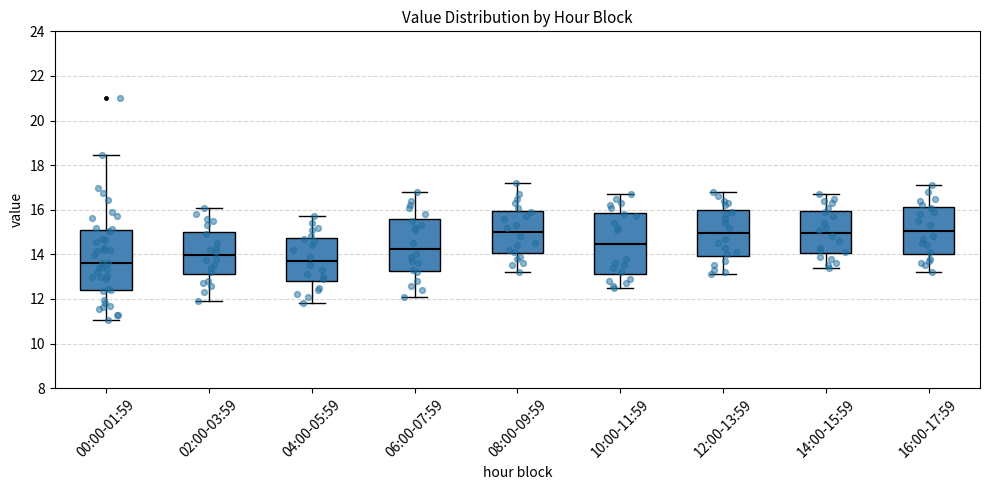

Reading left to right, read every box against the y-axis: the position of its median line, the range the box covers, and the ends of its whiskers. The values are not printed on the chart, so give them approximately, as read against the axis.

00:00-01:59: median 13.6, box 12.4 to 15.0, whiskers 11.0 to 18.4
02:00-03:59: median 14.0, box 13.2 to 15.0, whiskers 12.0 to 16.2
04:00-05:59: median 13.8, box 12.8 to 14.8, whiskers 11.8 to 15.8
06:00-07:59: median 14.2, box 13.2 to 15.6, whiskers 12.2 to 16.8
08:00-09:59: median 15.0, box 14.0 to 16.0, whiskers 13.2 to 17.2
10:00-11:59: median 14.4, box 13.2 to 15.8, whiskers 12.6 to 16.8
12:00-13:59: median 15.0, box 14.0 to 16.0, whiskers 13.2 to 16.8
14:00-15:59: median 15.0, box 14.0 to 16.0, whiskers 13.4 to 16.8
16:00-17:59: median 15.0, box 14.0 to 16.2, whiskers 13.2 to 17.2